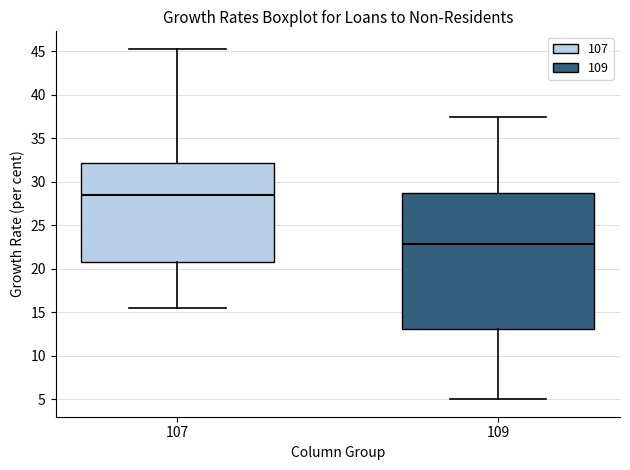

Which box is the tallest, from its lower edge to its upper edge?

109